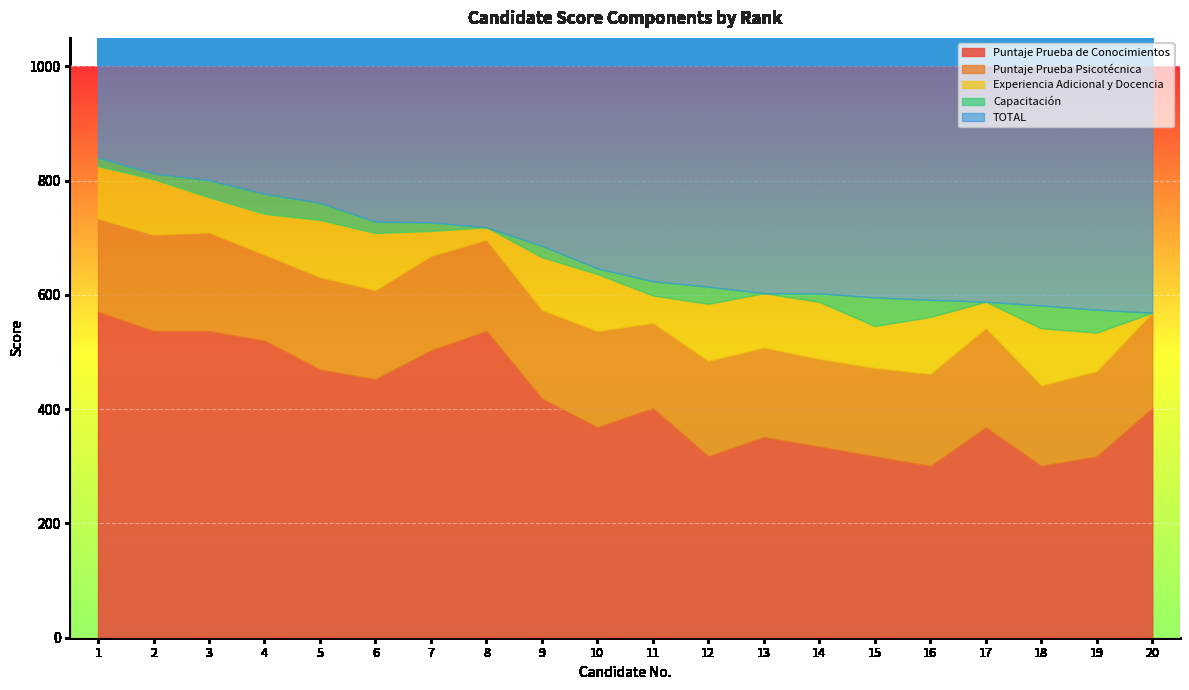

Rank the series at 1 from lowest to highest value.

Capacitación, Experiencia Adicional y Docencia, Puntaje Prueba Psicotécnica, Puntaje Prueba de Conocimientos, TOTAL